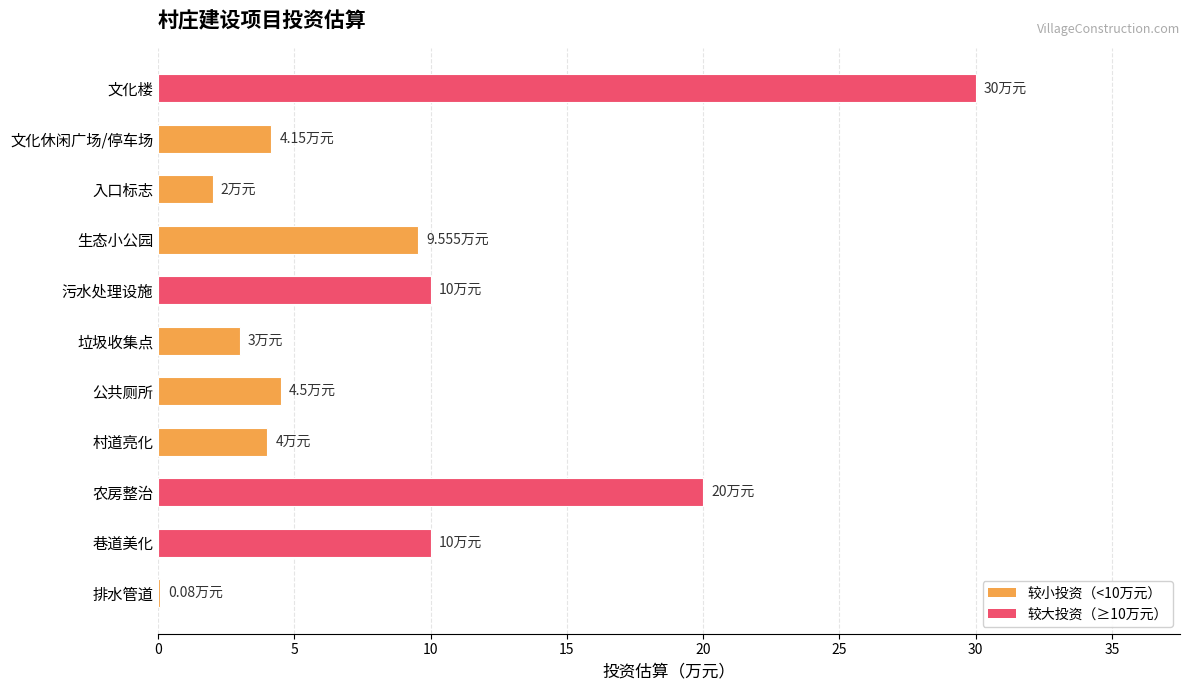

Which has a higher value, 排水管道 or 文化楼?

文化楼